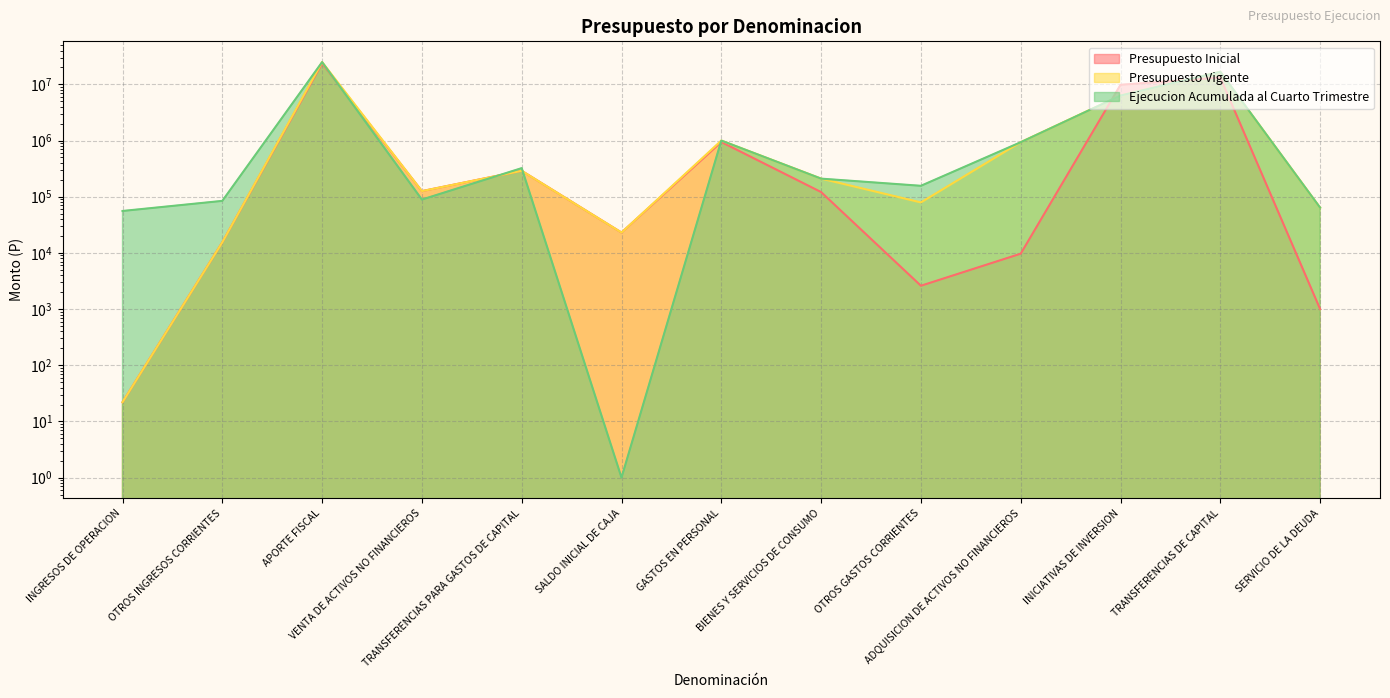

What is the approximate value of Presupuesto Vigente at TRANSFERENCIAS PARA GASTOS DE CAPITAL, to the nearest 100?

288900